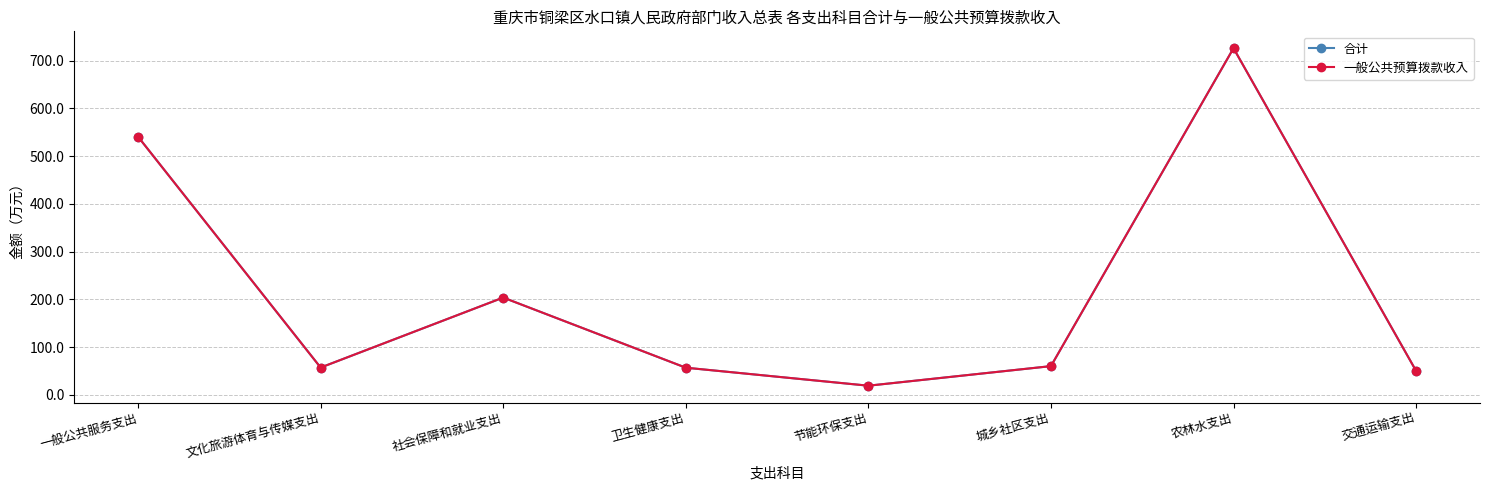

What is the difference between the maximum and second lowest values in the 合计 series?

676.0